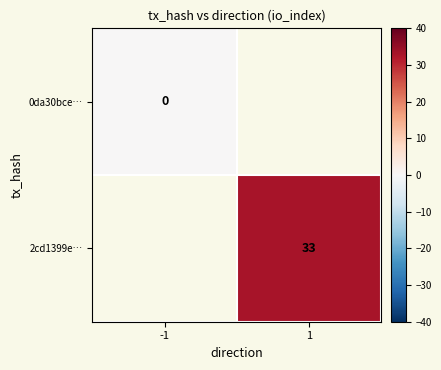

The 2cd1399e… series shows 33 at 1. True or false?

True